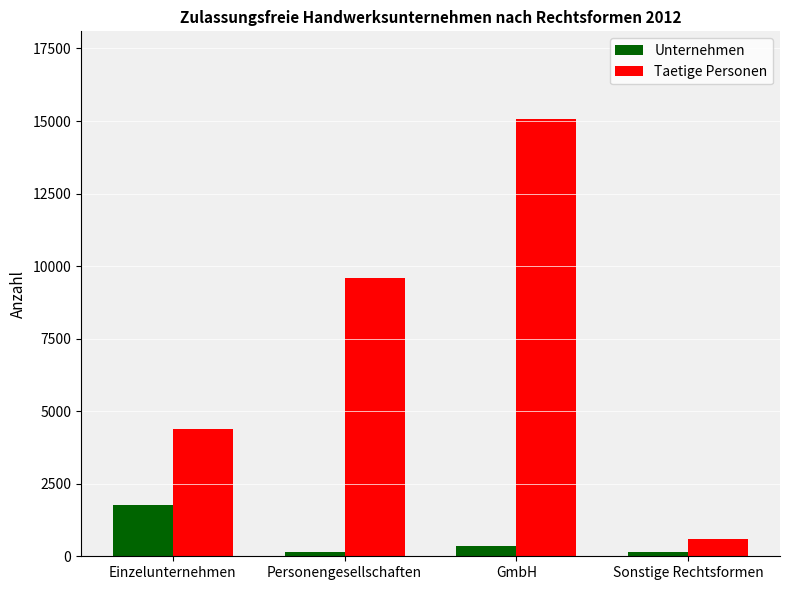

At GmbH, list the series in order from smallest to largest.

Unternehmen, Taetige Personen